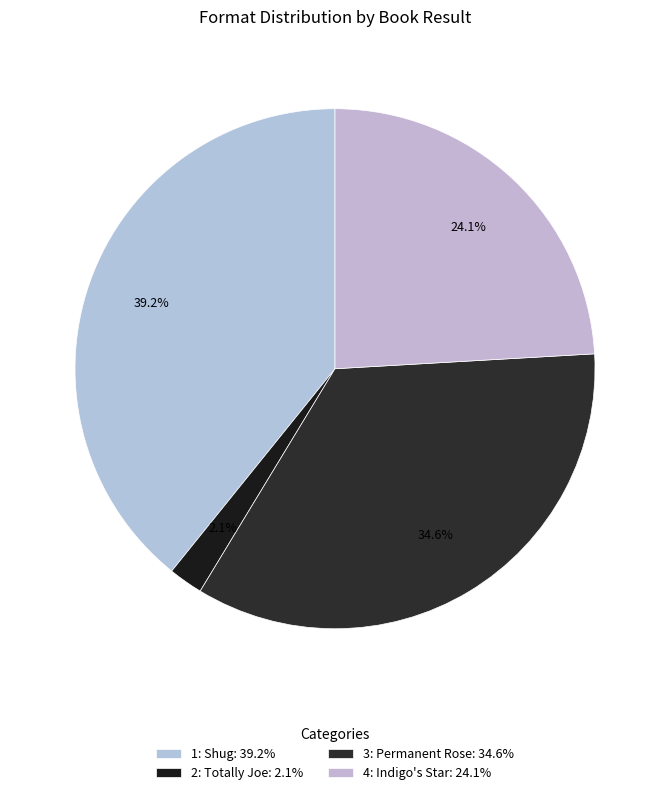

What percentage do 4: Indigo's Star and 2: Totally Joe together represent?

26.2%